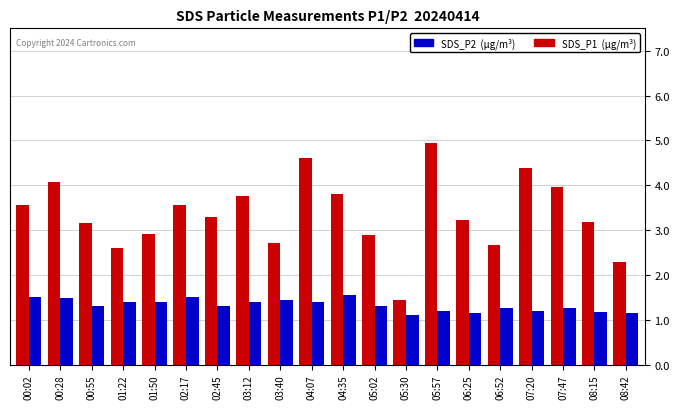

List the series in order of their overall mean, lowest first.

SDS_P2 (μg/m³), SDS_P1 (μg/m³)